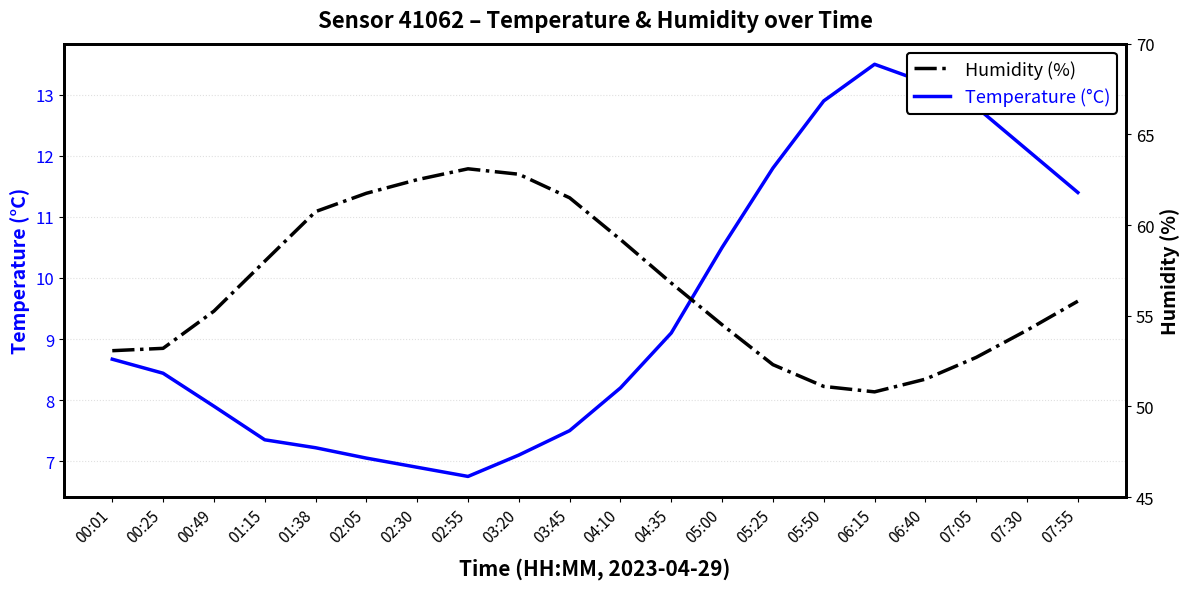

What is the average value of the Humidity (%) series?

56.5